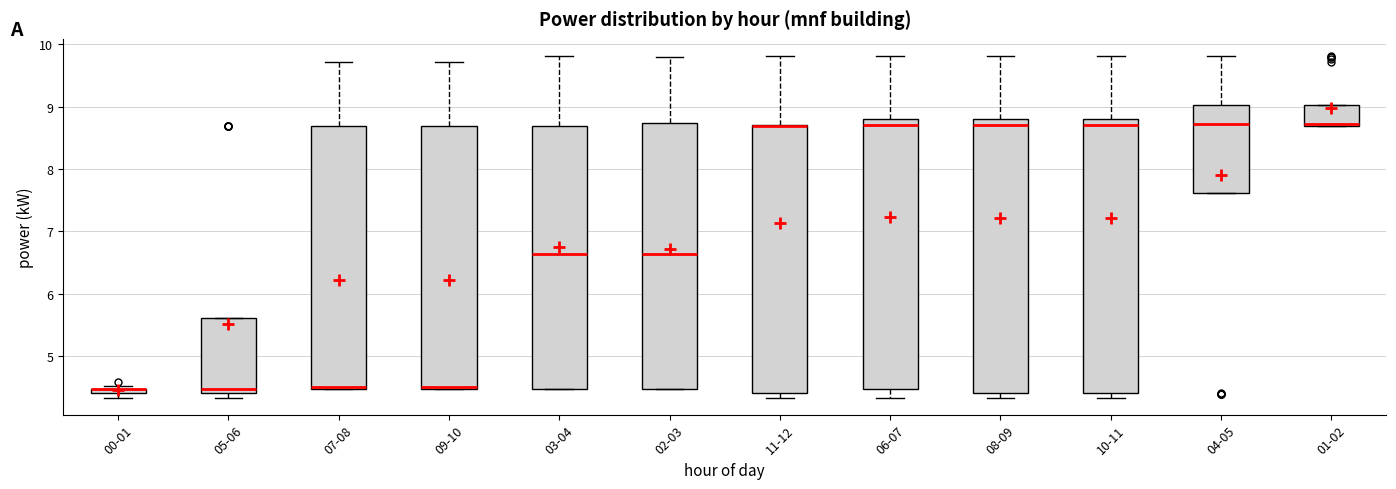

Where is the lower edge of the box for 04-05 on the y-axis? The values are not printed on the chart, so give them approximately, as read against the axis.

7.6